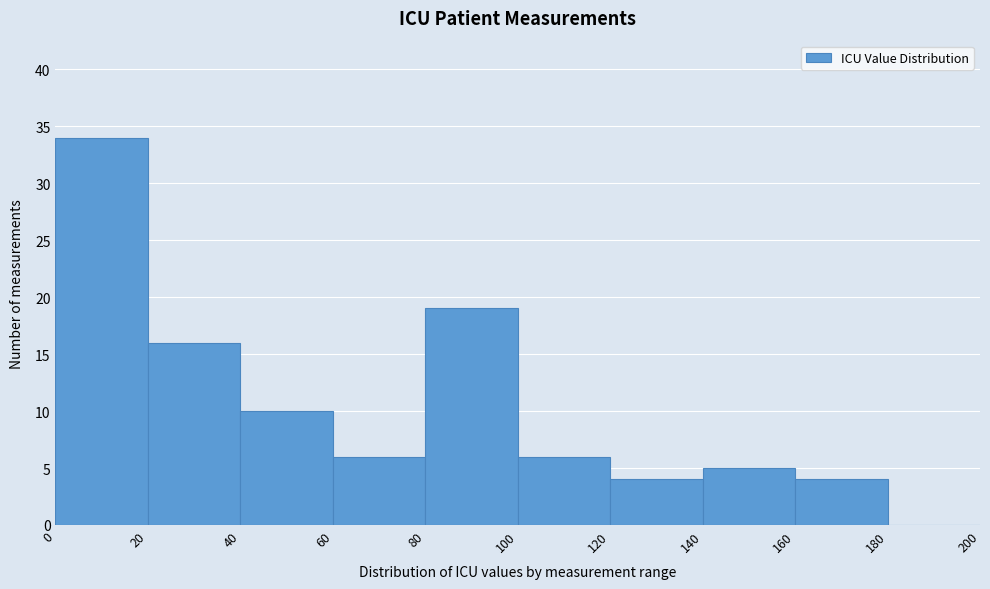

How tall is the bar that spans 140 to 160 on the x-axis? The values are not printed on the chart, so give them approximately, as read against the axis.

5